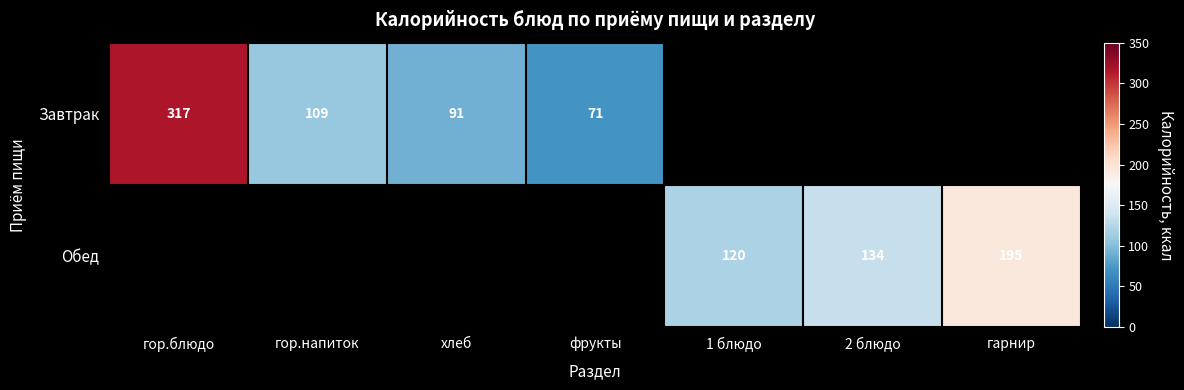

What is the difference between the Завтрак values at хлеб and гор.напиток?

18